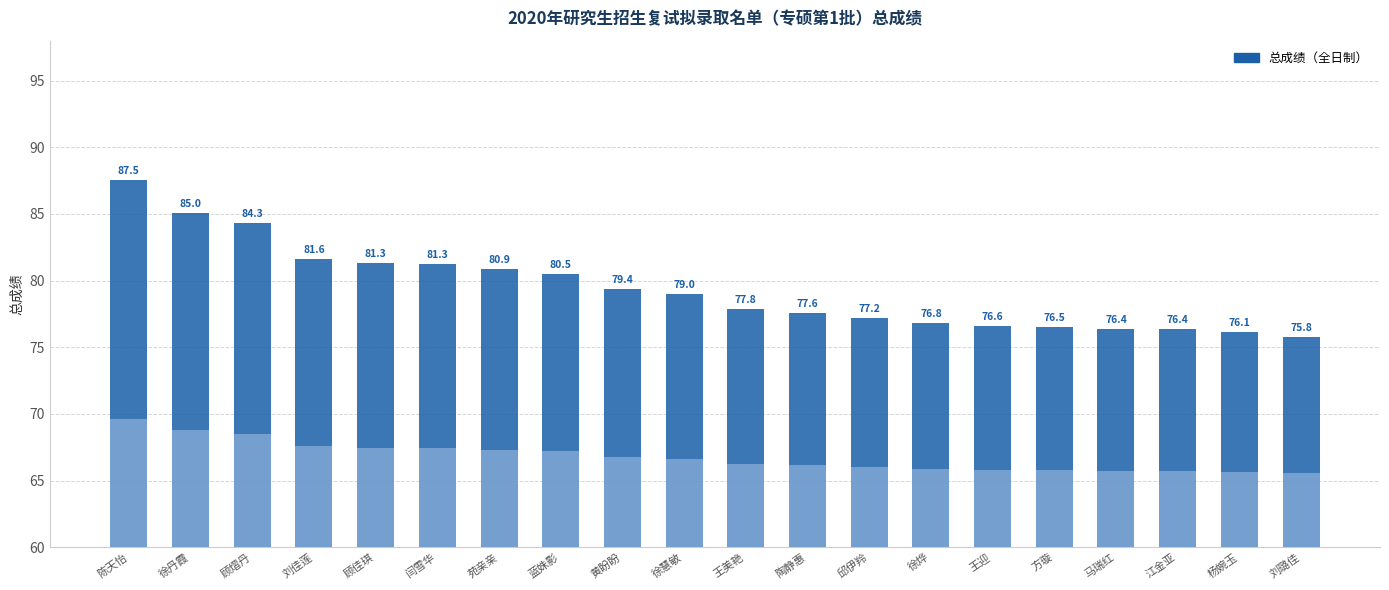

True or false: the data shows 77.2 at 邱伊羚.

True